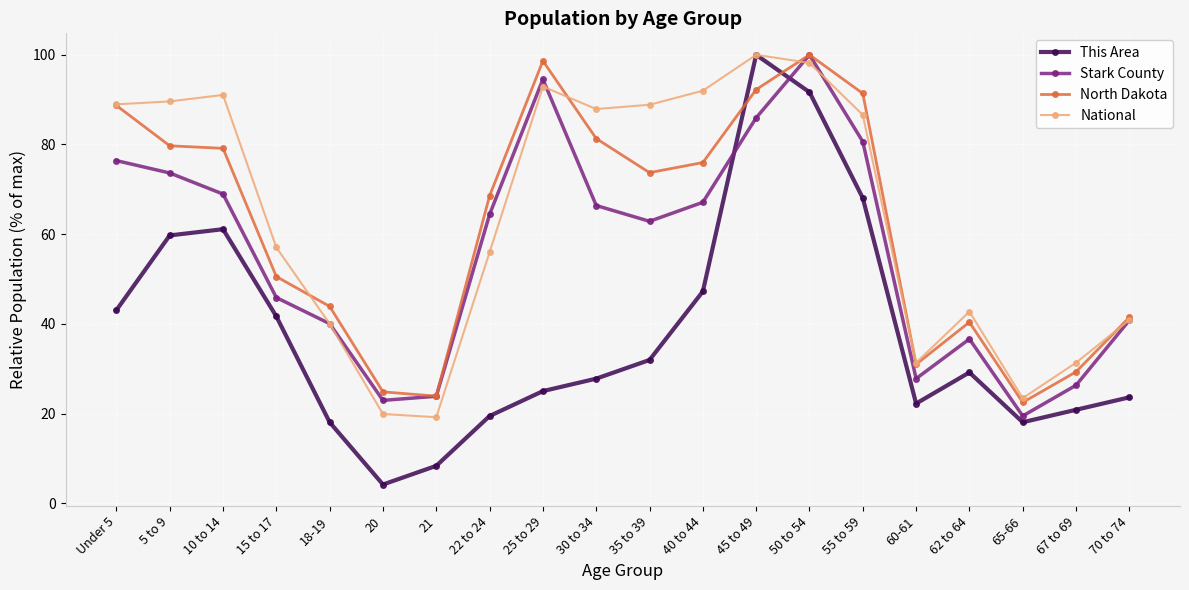

At which category is the sum across all series the highest?

50 to 54